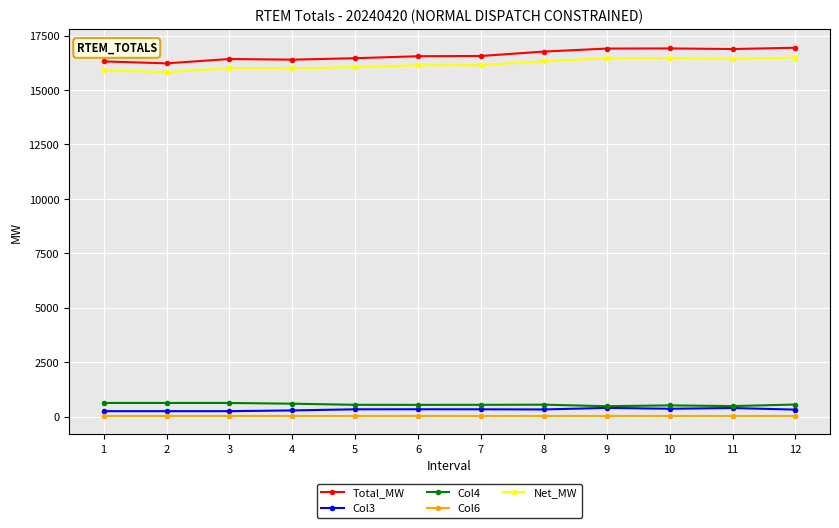

What is the greatest value displayed?

16938.7